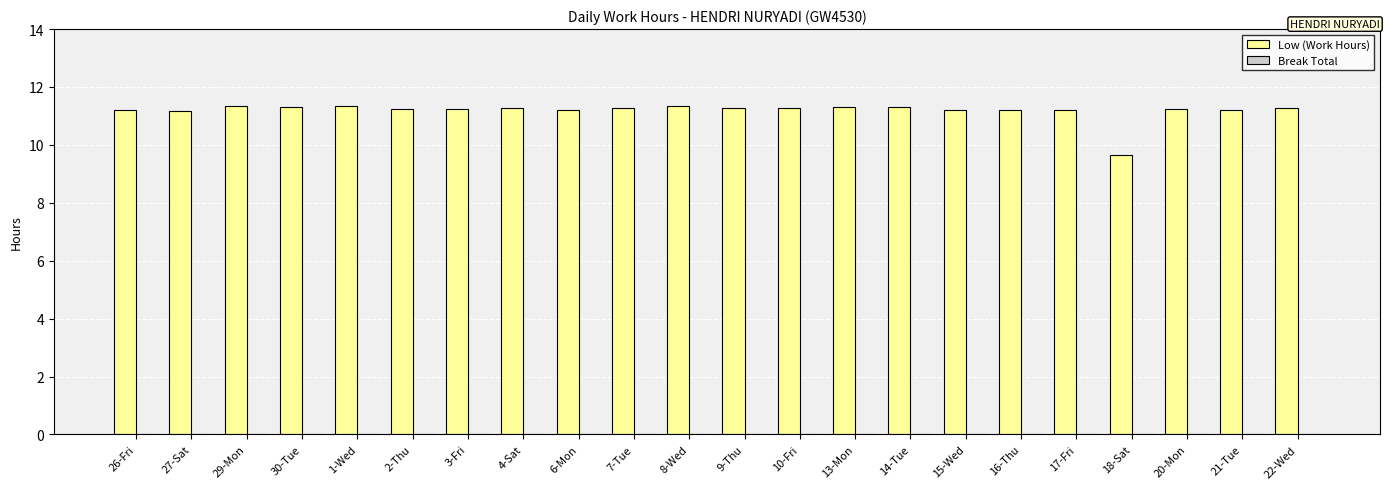

The value at 1-Wed is 17.2. True or false?

False